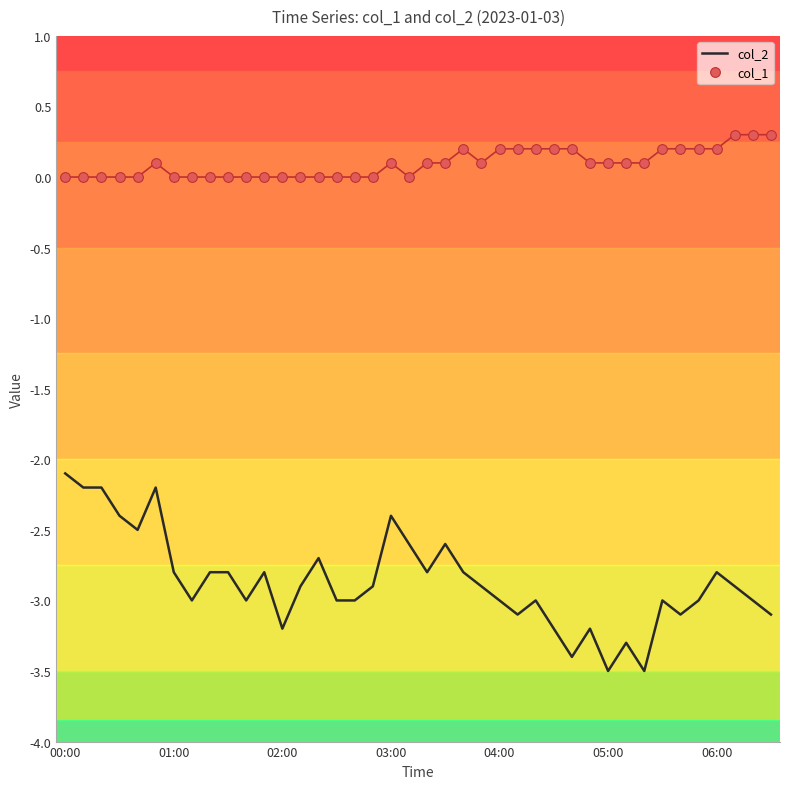

Which series has the widest spread of values?

col_2